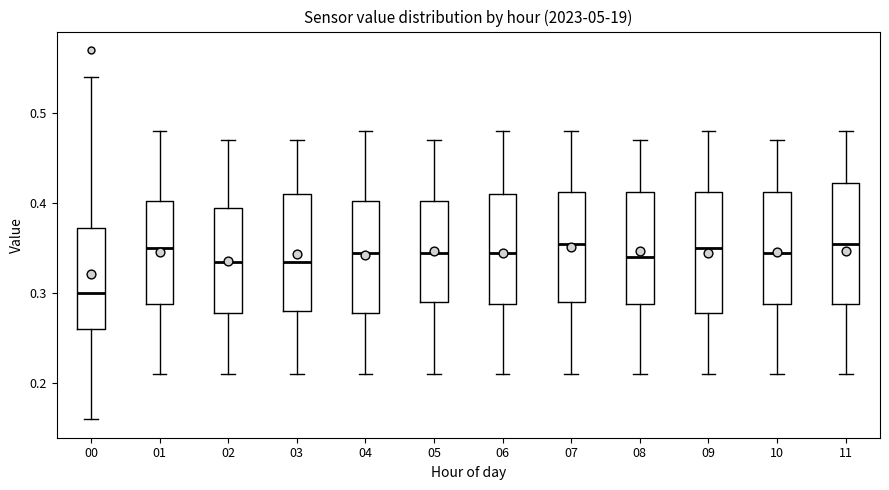

Reading left to right, read every box against the y-axis: the position of its median line, the range the box covers, and the ends of its whiskers. The values are not printed on the chart, so give them approximately, as read against the axis.

00: median 0.30, box 0.26 to 0.37, whiskers 0.16 to 0.54
01: median 0.35, box 0.29 to 0.40, whiskers 0.21 to 0.48
02: median 0.34, box 0.28 to 0.40, whiskers 0.21 to 0.47
03: median 0.34, box 0.28 to 0.41, whiskers 0.21 to 0.47
04: median 0.35, box 0.28 to 0.40, whiskers 0.21 to 0.48
05: median 0.35, box 0.29 to 0.40, whiskers 0.21 to 0.47
06: median 0.35, box 0.29 to 0.41, whiskers 0.21 to 0.48
07: median 0.36, box 0.29 to 0.41, whiskers 0.21 to 0.48
08: median 0.34, box 0.29 to 0.41, whiskers 0.21 to 0.47
09: median 0.35, box 0.28 to 0.41, whiskers 0.21 to 0.48
10: median 0.35, box 0.29 to 0.41, whiskers 0.21 to 0.47
11: median 0.36, box 0.29 to 0.42, whiskers 0.21 to 0.48